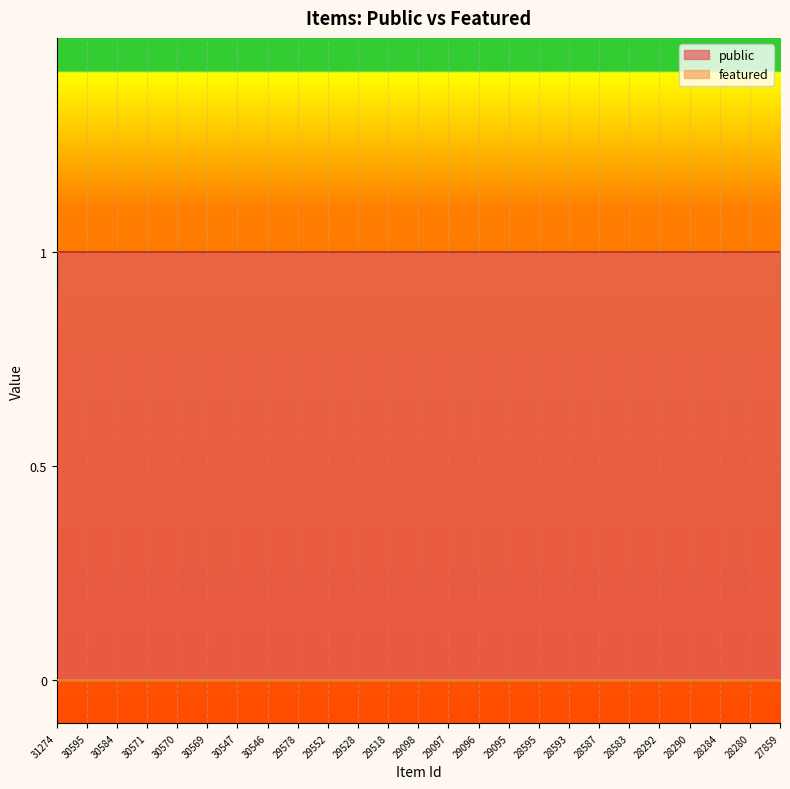

Which label corresponds to the largest value in the chart?

31274